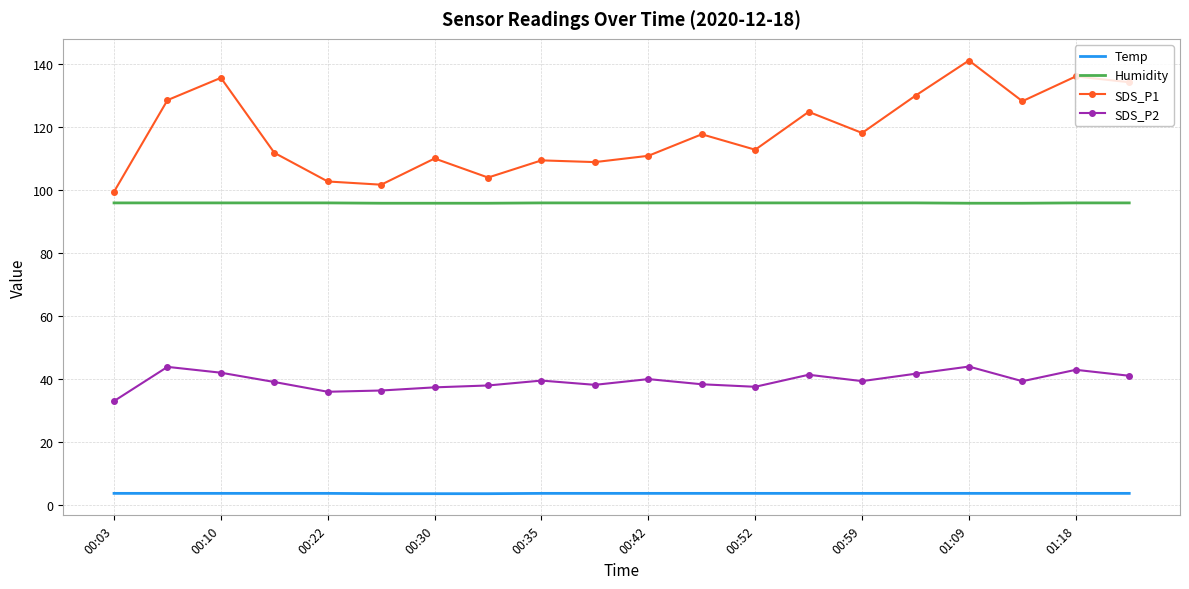

True or false: SDS_P1 has more than 1 points higher than both neighbors.

True